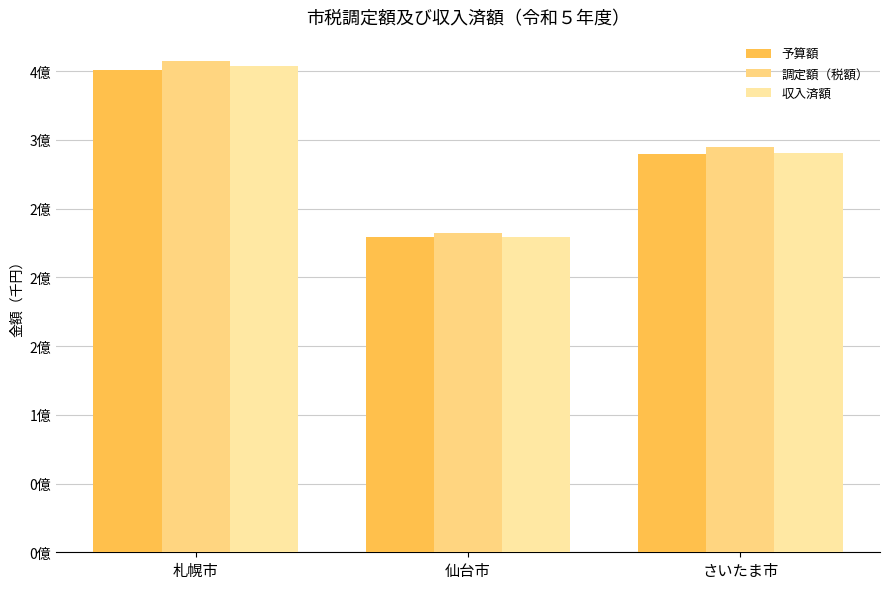

Reading left to right, what are all the values shown in this chart?

予算額: 札幌市=350900000	仙台市=228959000	さいたま市=289436538
調定額（税額）: 札幌市=356989856	仙台市=232137178	さいたま市=295007216
収入済額: 札幌市=353772974	仙台市=229301308	さいたま市=290530147